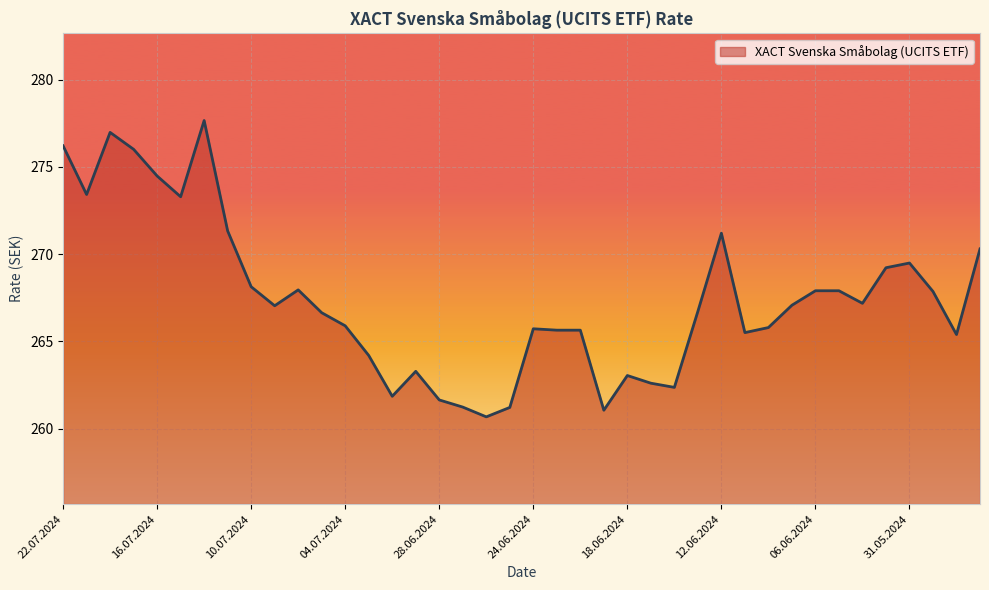

What is the difference between the maximum and minimum values?

17.0